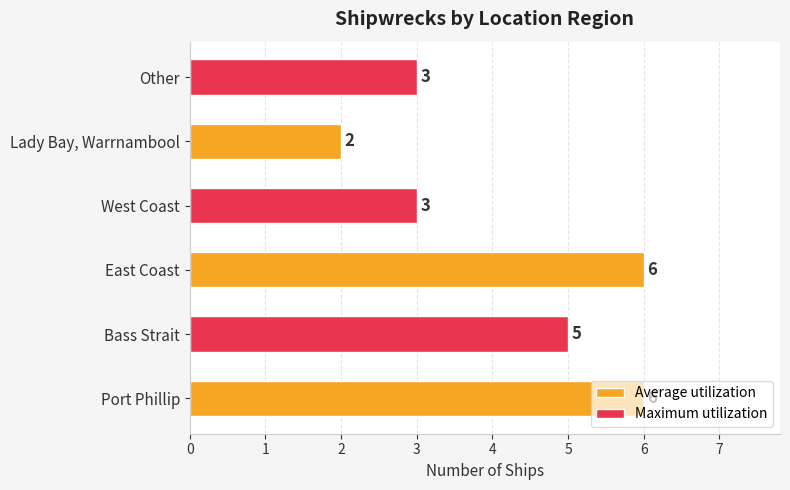

Rank the categories by value from lowest to highest.

Lady Bay, Warrnambool, West Coast, Other, Bass Strait, Port Phillip, East Coast